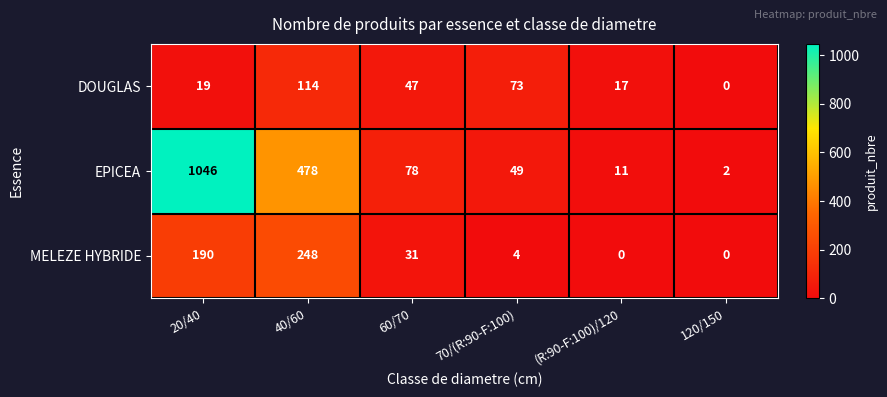

At which category is the sum across all series the highest?

20/40